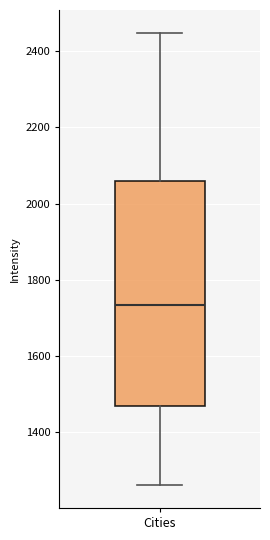

Where does the lower whisker of the box for Cities end on the y-axis? The values are not printed on the chart, so give them approximately, as read against the axis.

1260